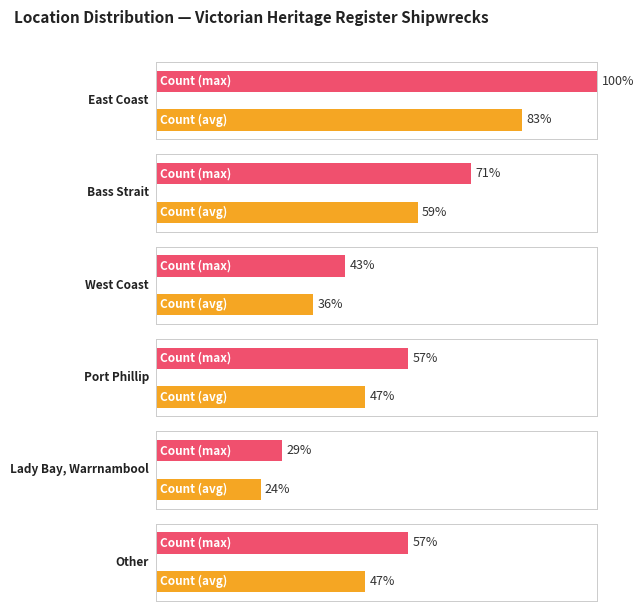

Which label corresponds to the smallest value in the chart?

Lady Bay, Warrnambool